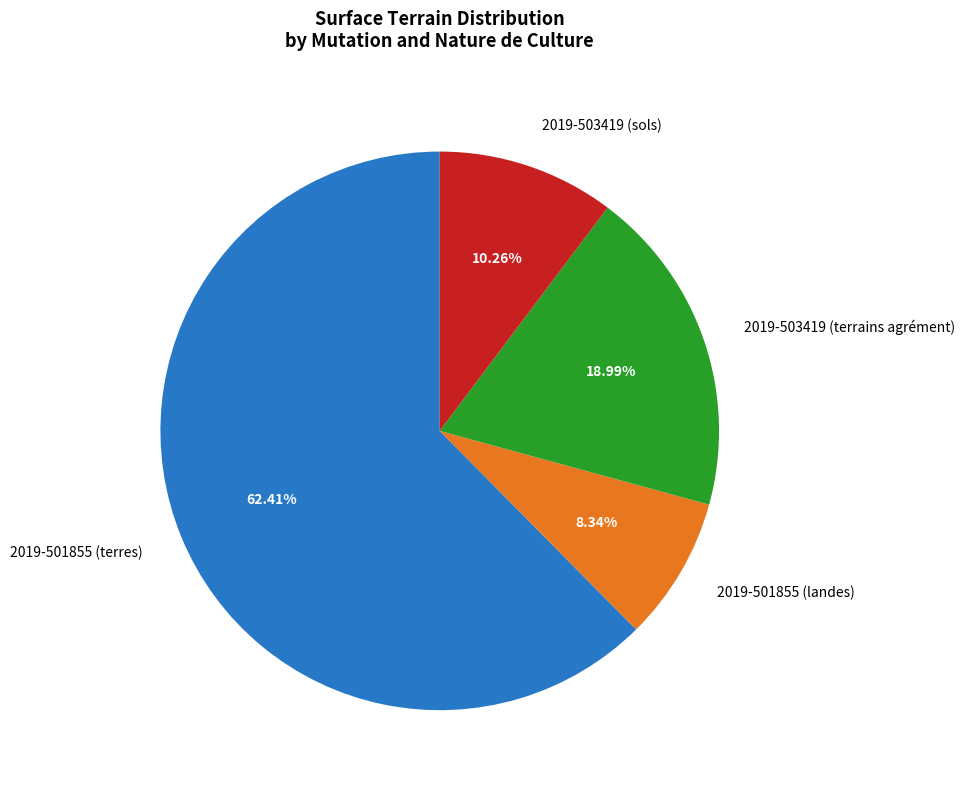

Combined, do 2019-503419 (terrains agrément) and 2019-503419 (sols) account for over 50%?

No